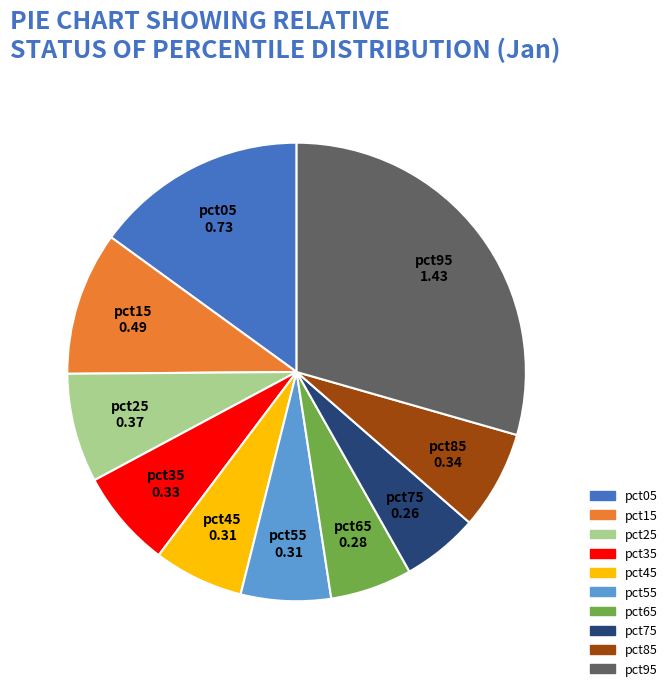

Is pct45 the majority of the pie?

No